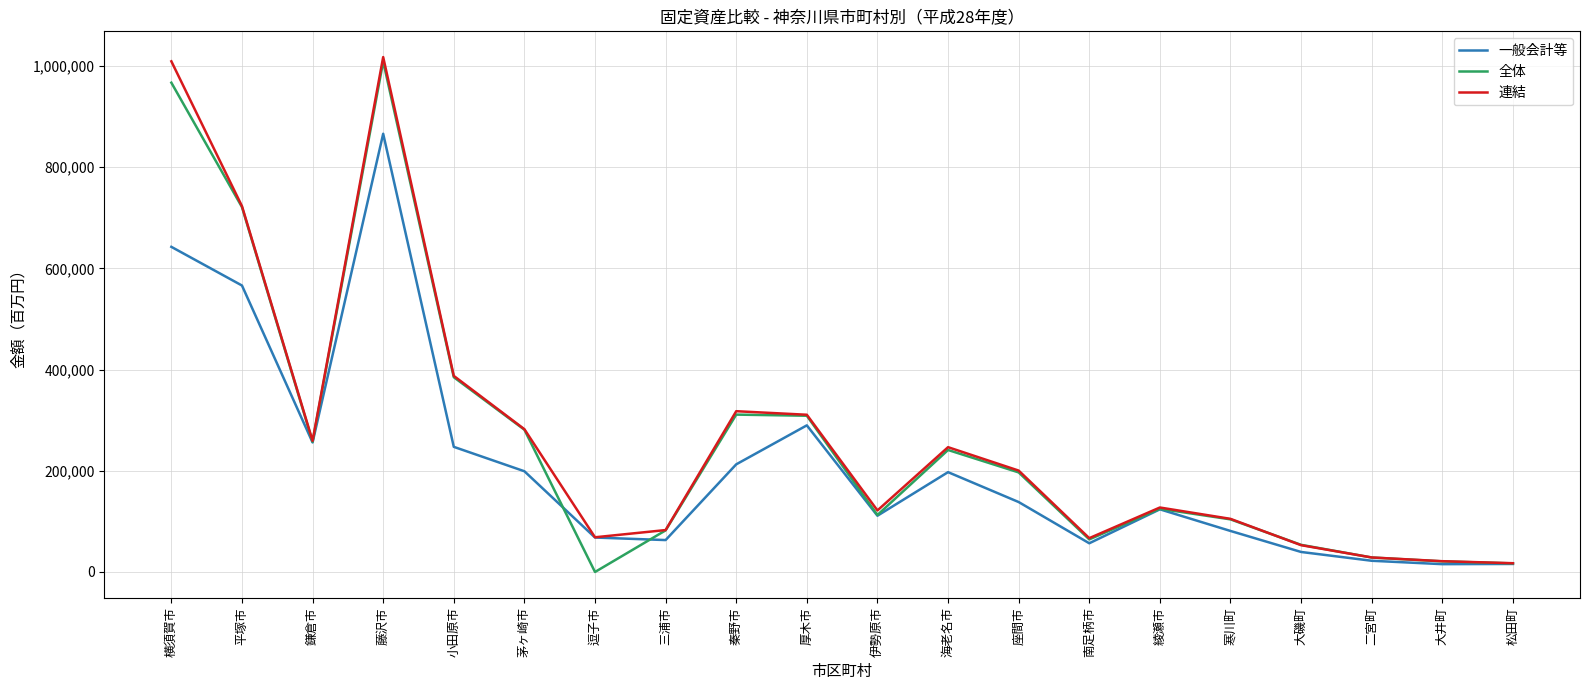

The 連結 series shows 65682 at 秦野市. True or false?

False